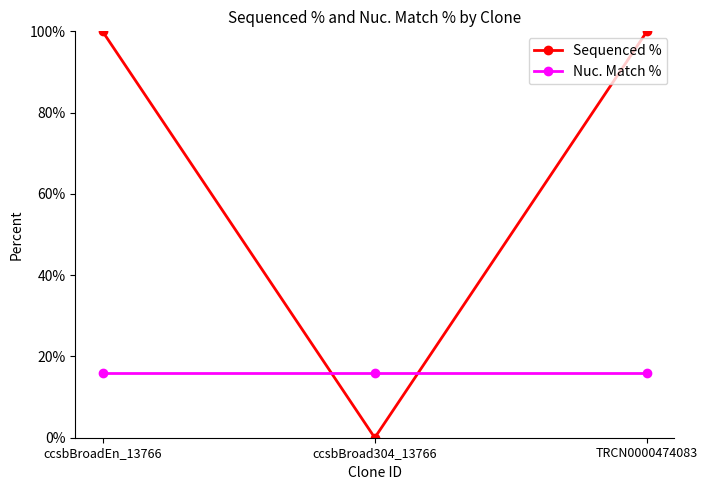

The Nuc. Match % series shows 21 at TRCN0000474083. True or false?

False